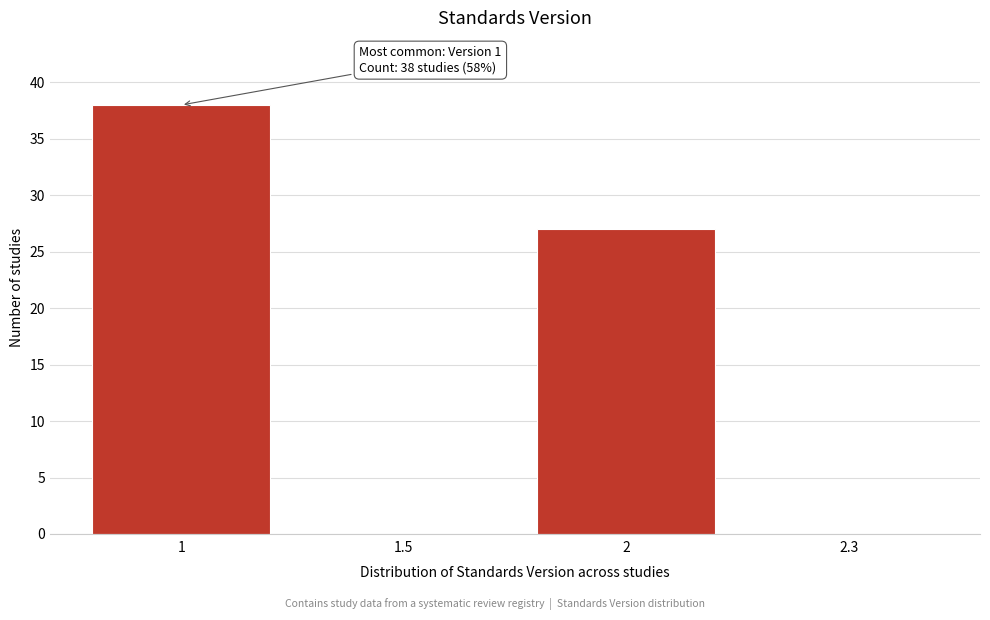

Reading left to right, list all the values displayed in this chart.

1=38	1.5=0	2=27	2.3=0